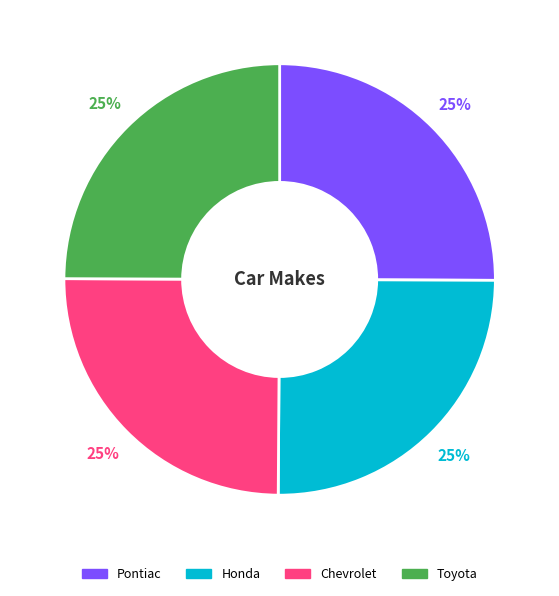

Does Toyota account for over 50% of the chart?

No